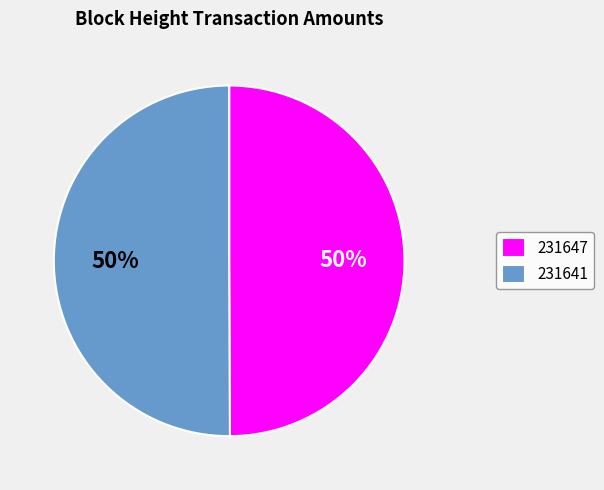

Is the sum of 231641 and 231647 greater than half?

Yes